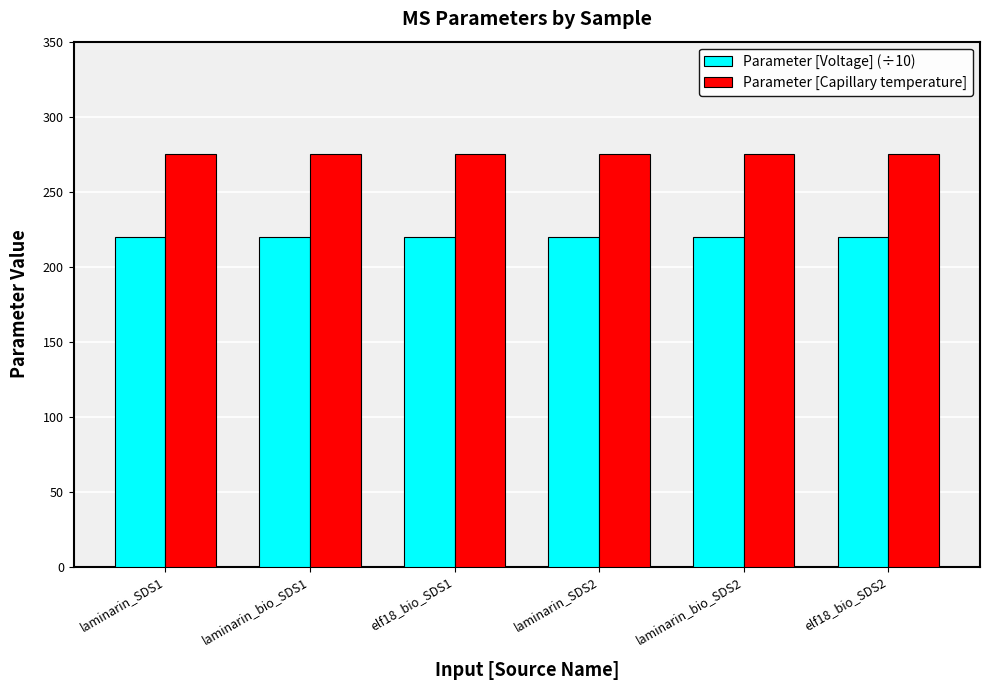

List the series in order of their overall mean, lowest first.

Parameter [Voltage] (÷10), Parameter [Capillary temperature]